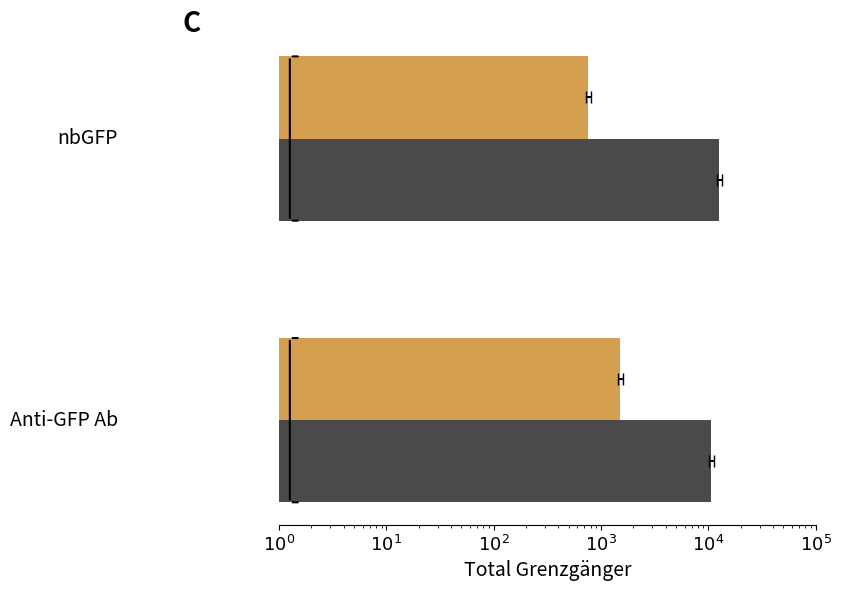

The value of Deutschland (Total) at $10^0$ is 10660. True or false?

True